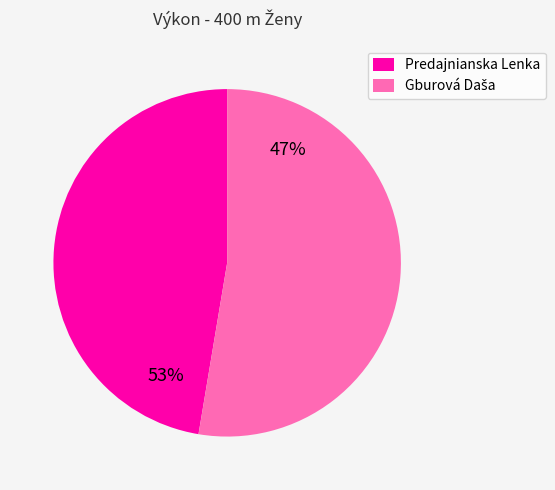

What percentage is the Predajnianska Lenka slice, to the nearest percent?

47%